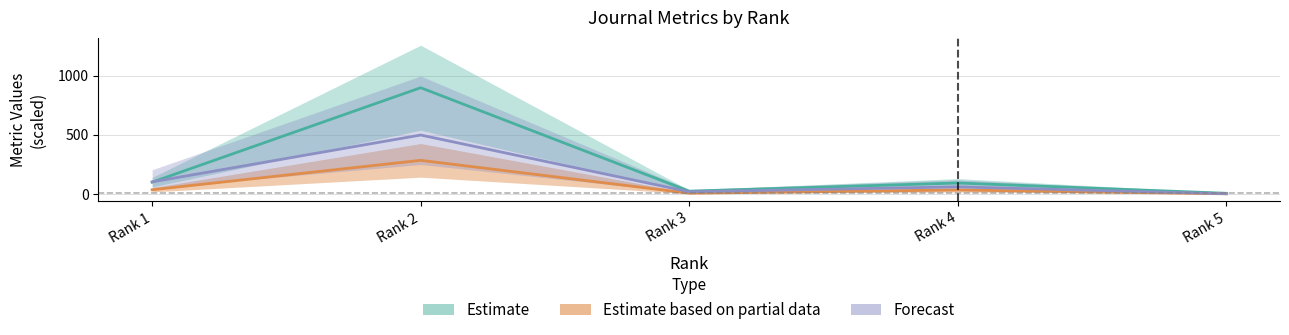

At how many categories does at least one series exceed 244?

1